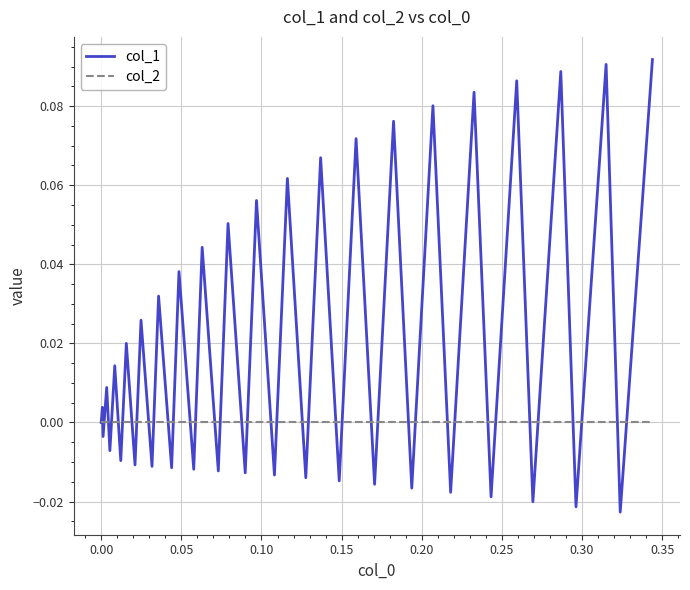

Rank the series by their average value, from lowest to highest.

col_2, col_1